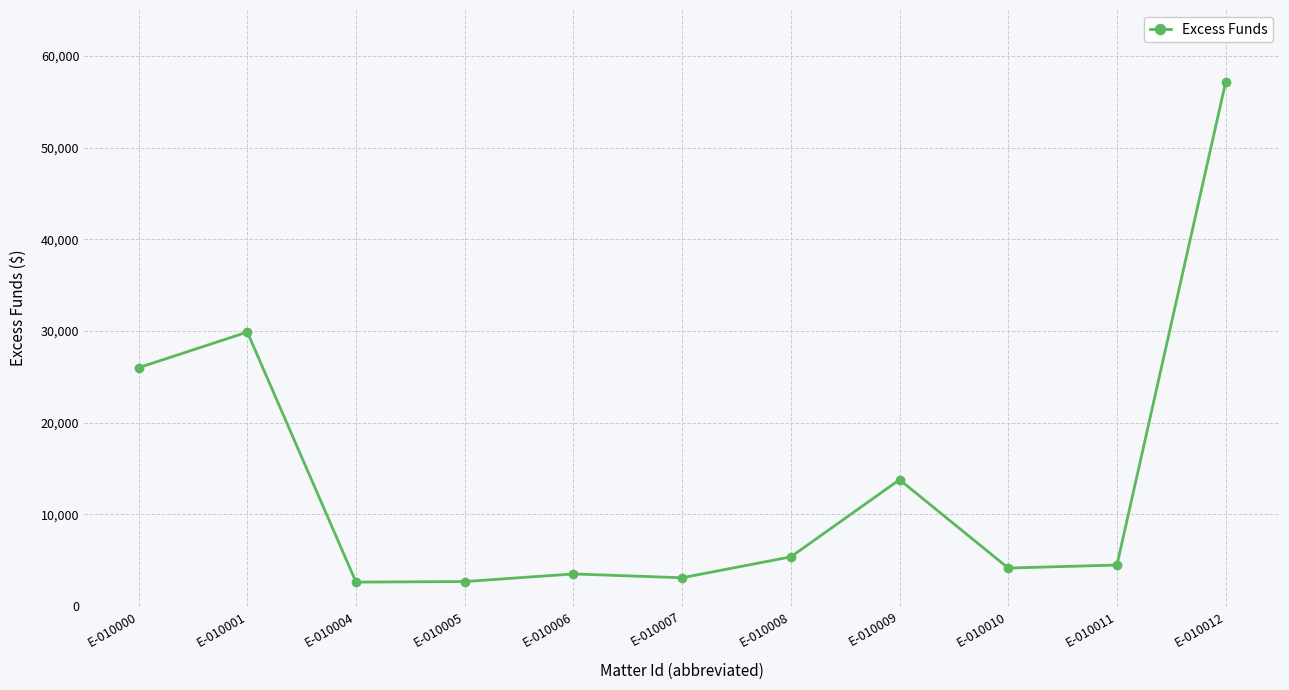

How many distinct data groups are displayed?

1